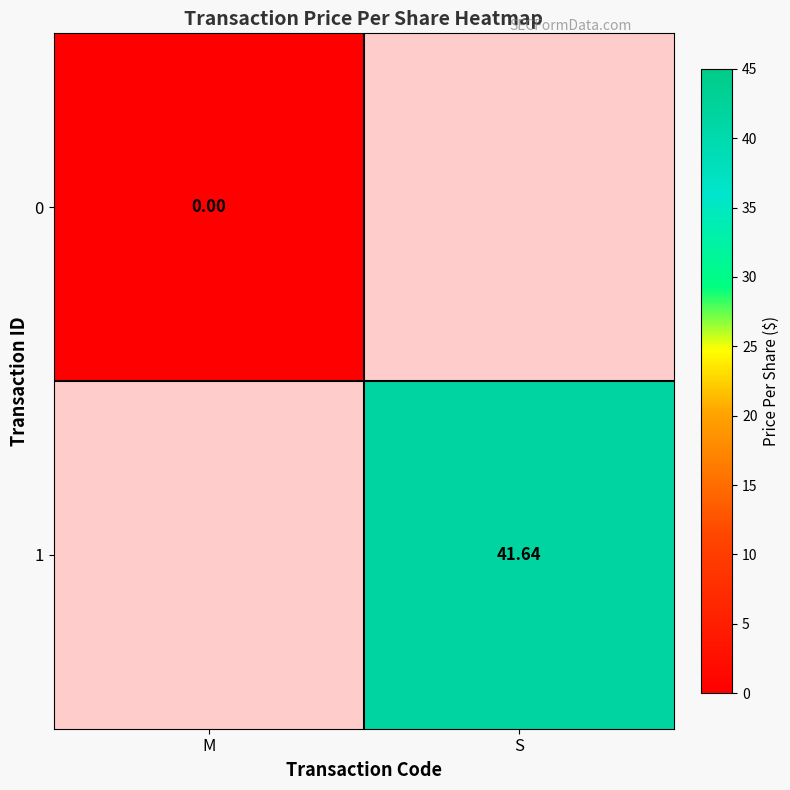

At how many categories does at least one series exceed 4?

1